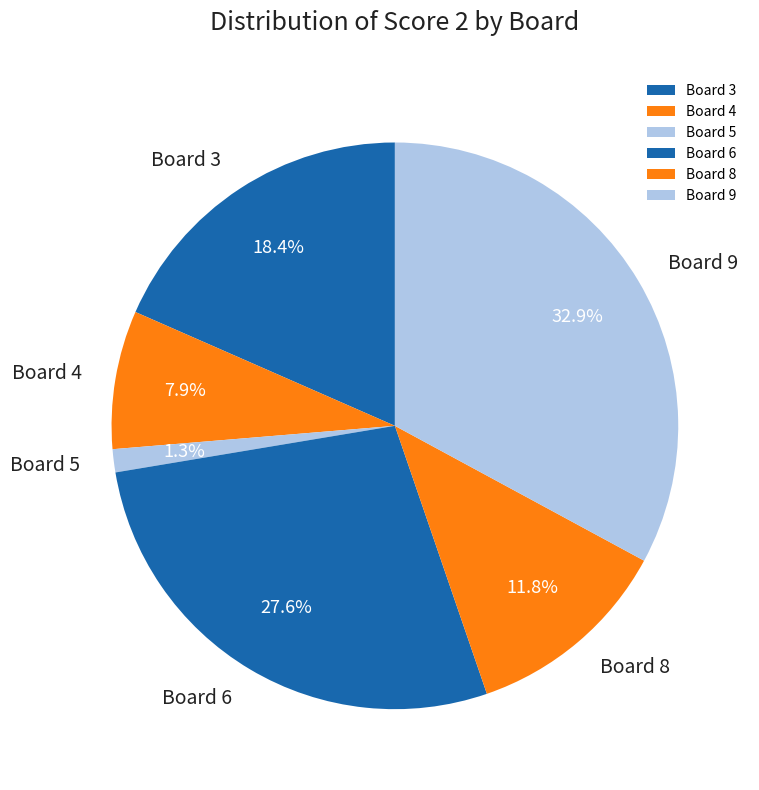

Which category has the smallest portion of the pie?

Board 5